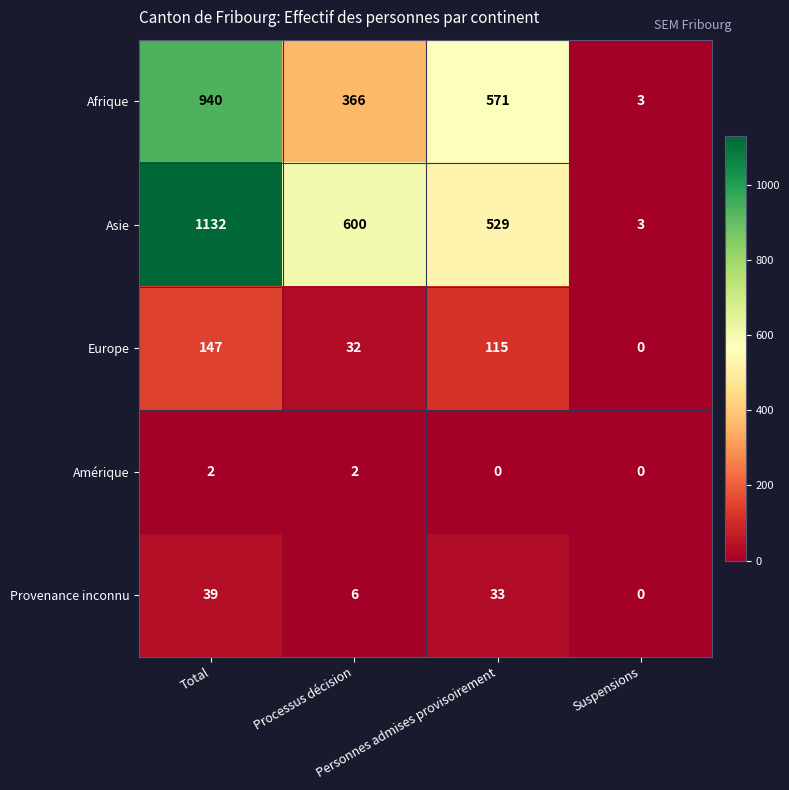

What is the average value of the Asie series?

566